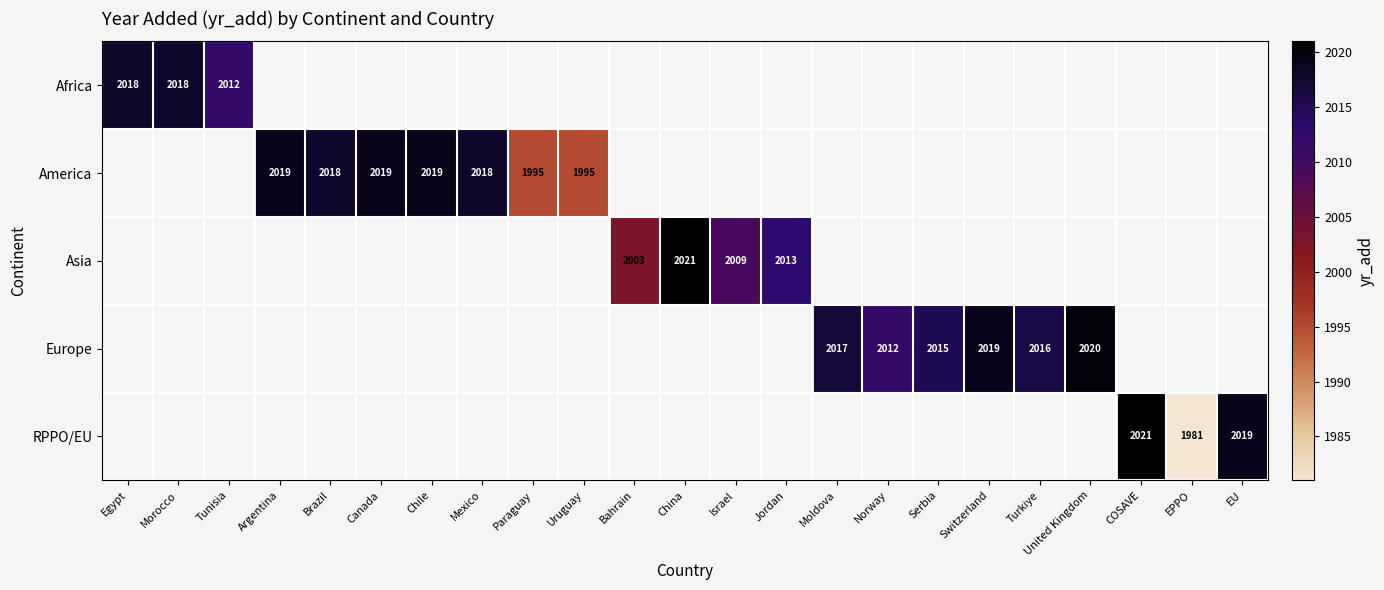

List the series in order of their peak value, lowest first.

Africa, America, Asia, Europe, RPPO/EU